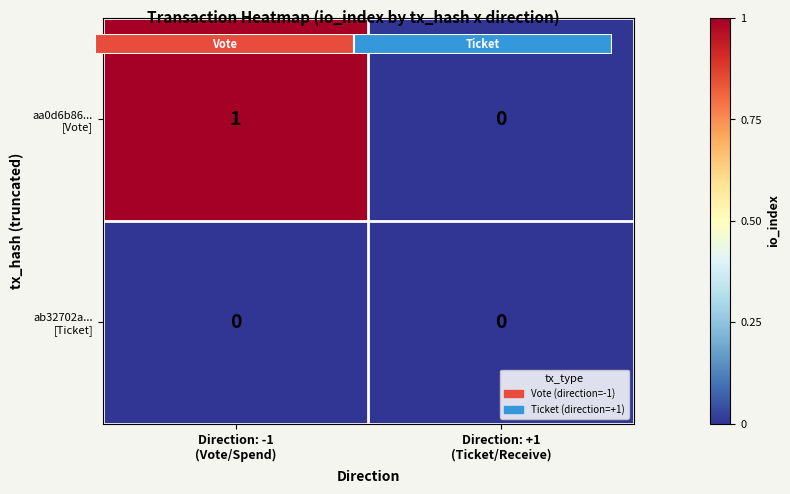

At which category is the sum across all series the highest?

Direction: -1
(Vote/Spend)